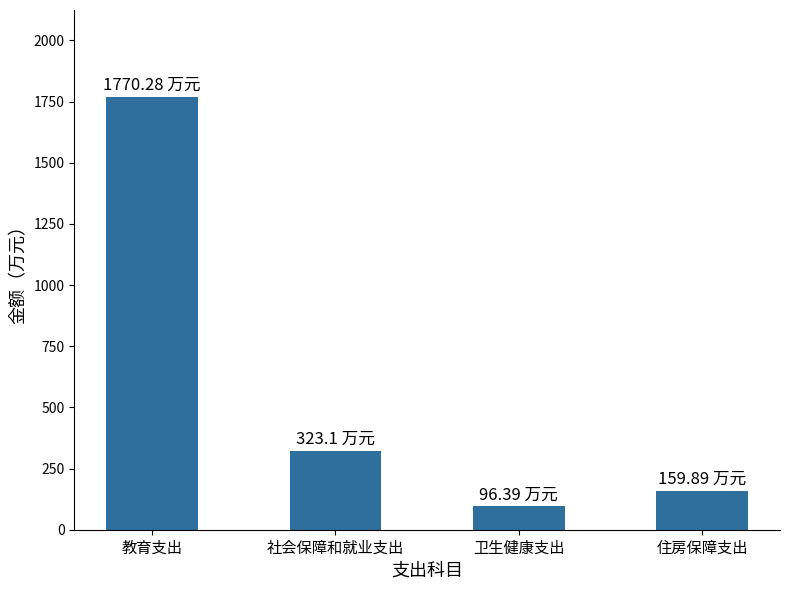

What is the sum of all values?

2349.7